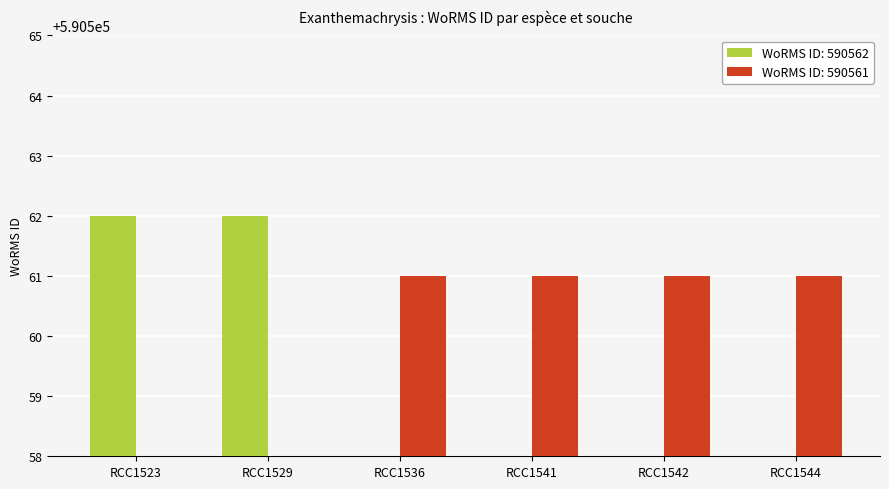

What position from the left is Exanthemachrysis sp. (RCC1542)?

5